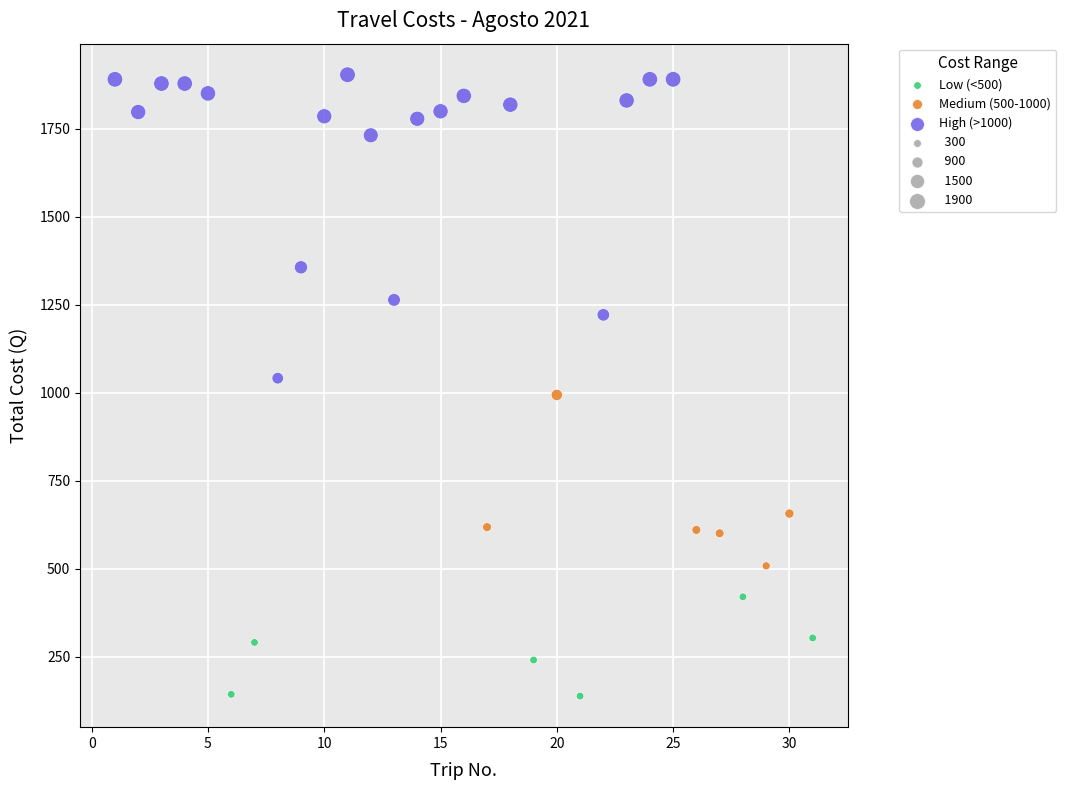

Which series has the largest Y range (max minus min)?

High (>1000)